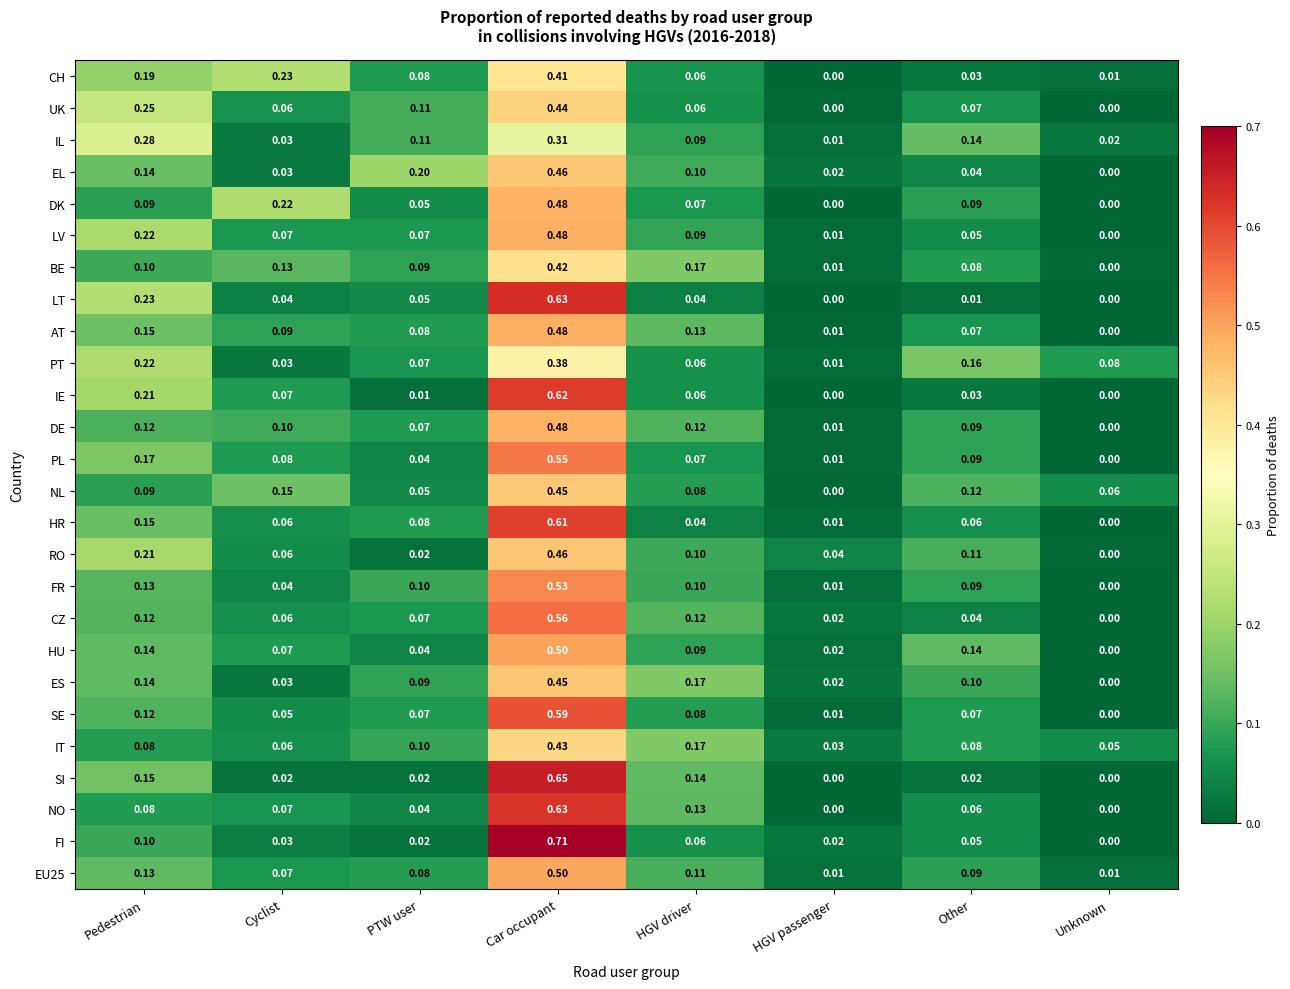

At which label does CZ reach its minimum?

Unknown